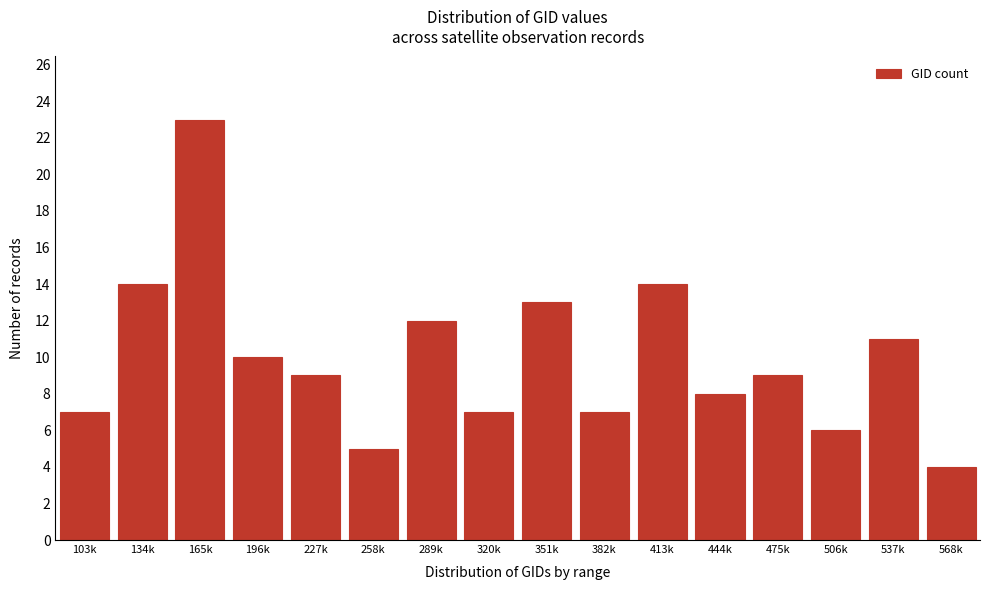

Reading right to left, list all the values displayed in this chart.

568k=4	537k=11	506k=6	475k=9	444k=8	413k=14	382k=7	351k=13	320k=7	289k=12	258k=5	227k=9	196k=10	165k=23	134k=14	103k=7